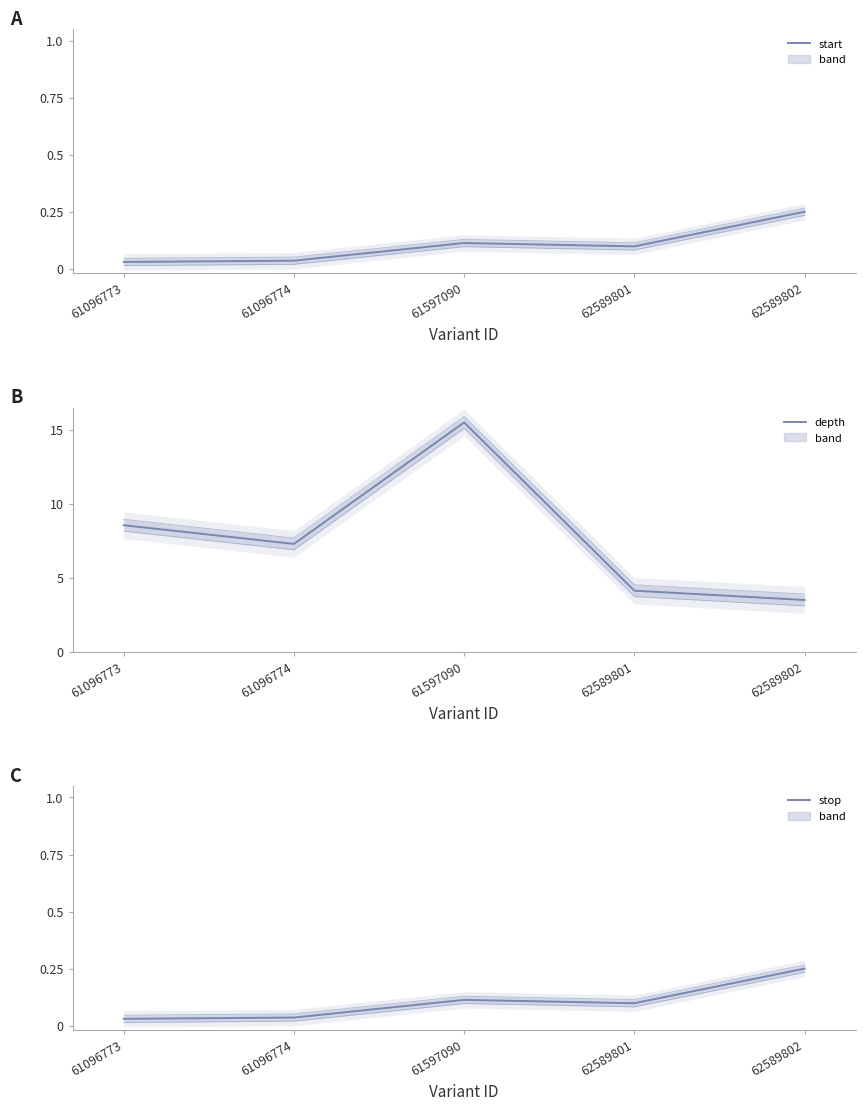

True or false: depth and start intersect in this chart.

False